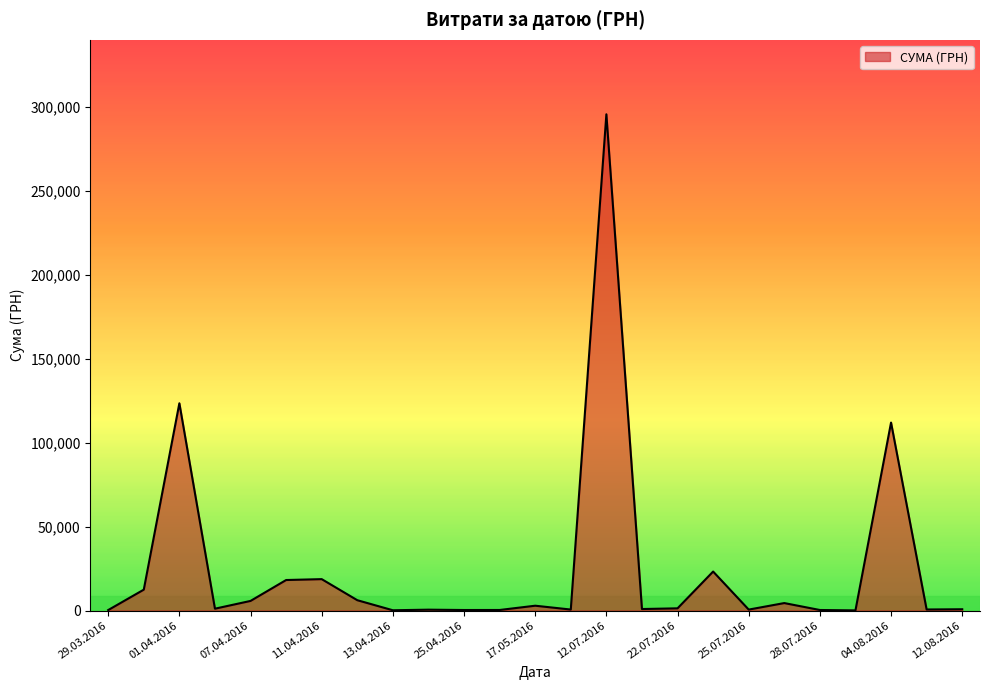

What is the maximum value shown in the chart?

295638.6